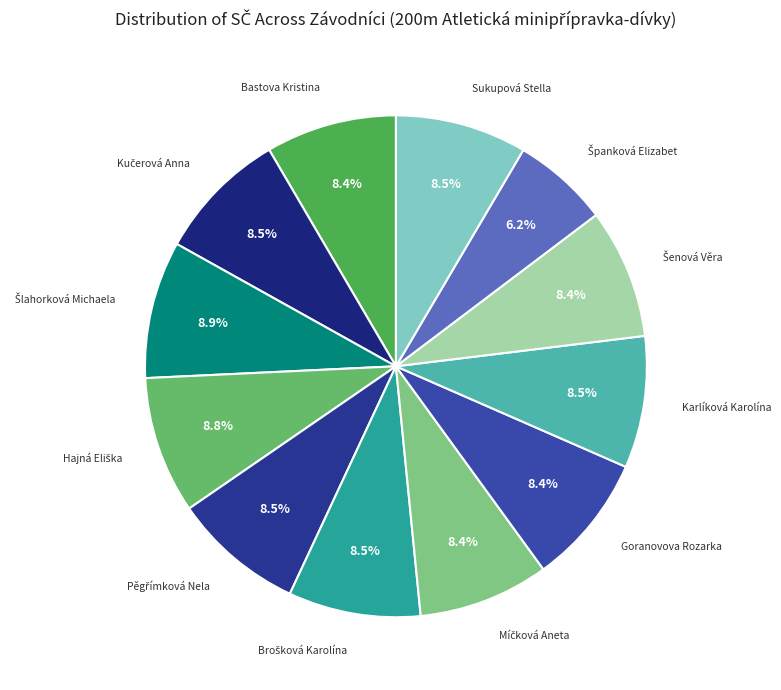

Does Bastova Kristina account for over 50% of the chart?

No